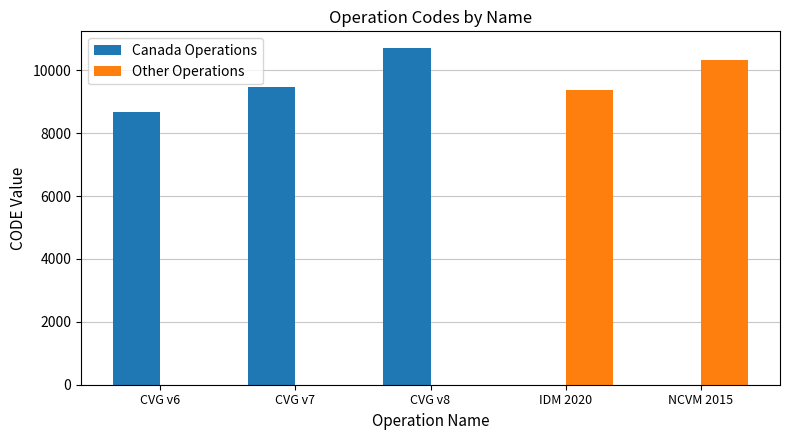

Which category has the highest value across all series?

CVG v8